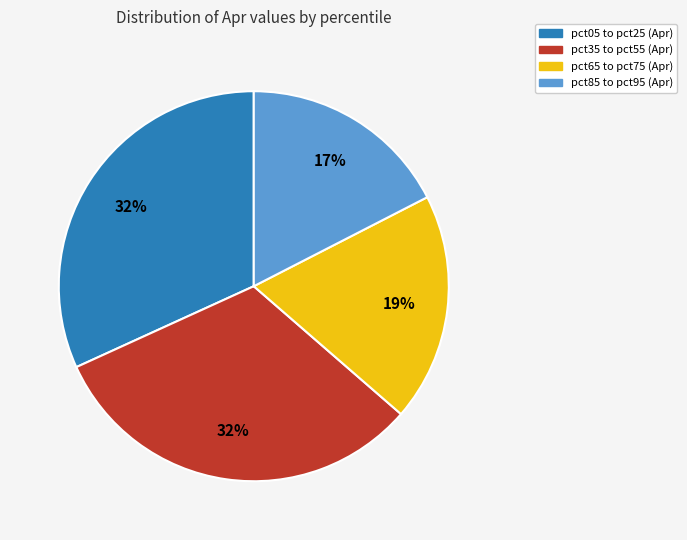

How many segments does this pie chart have?

4